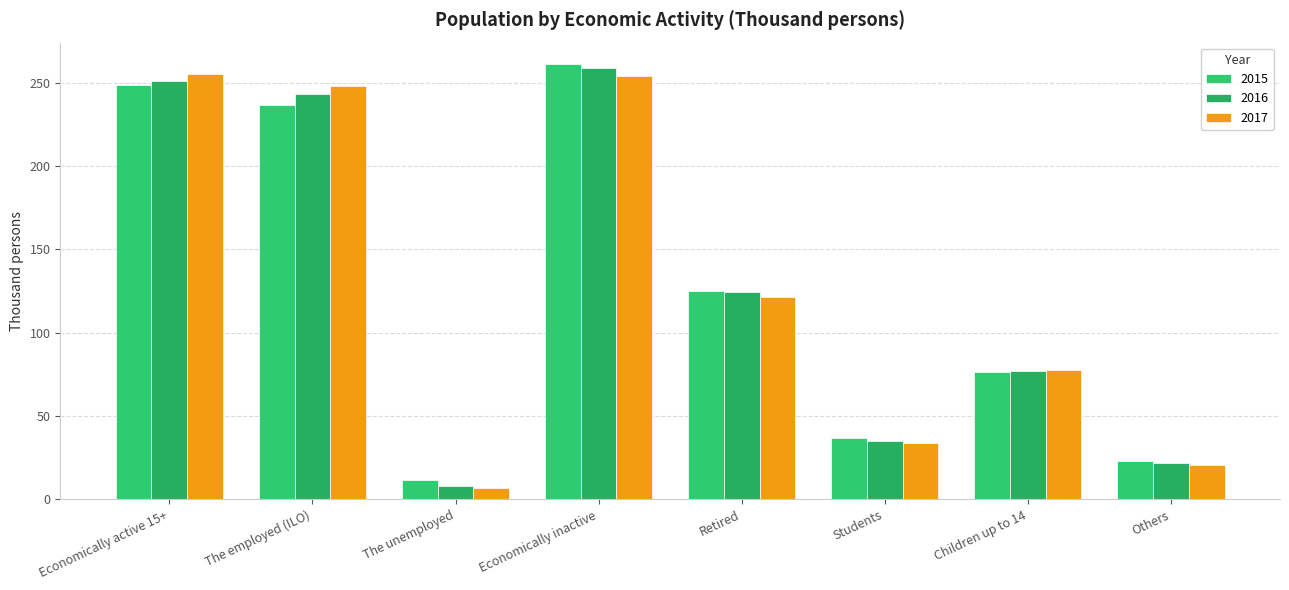

Is it true that 2017 equals 248.1 at The employed (ILO)?

True